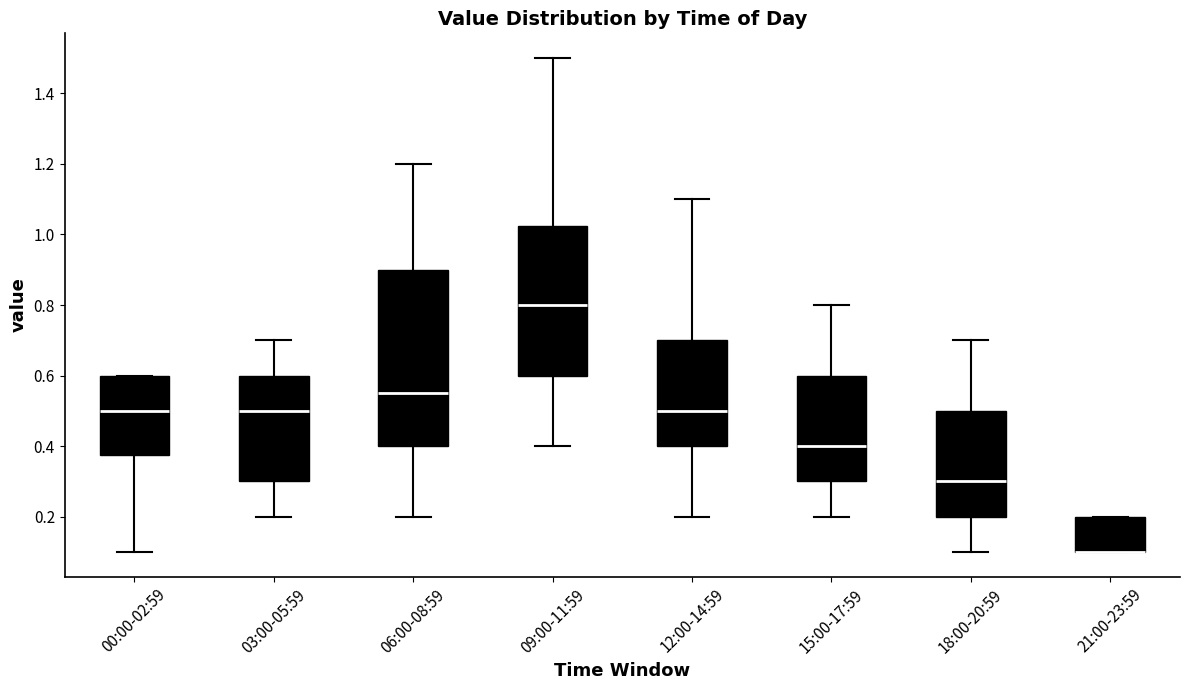

Where is the lower edge of the box for 18:00-20:59 on the y-axis? The values are not printed on the chart, so give them approximately, as read against the axis.

0.20